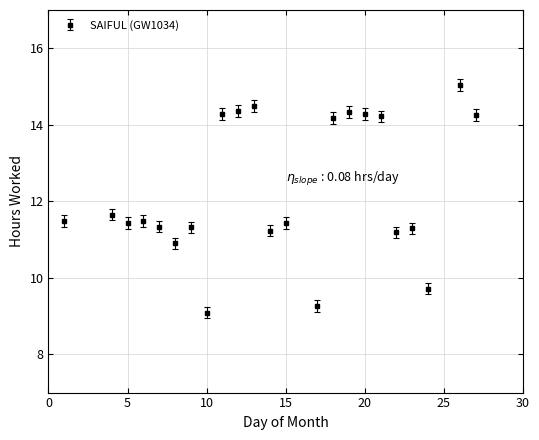

What is the maximum value shown in the chart?

15.0